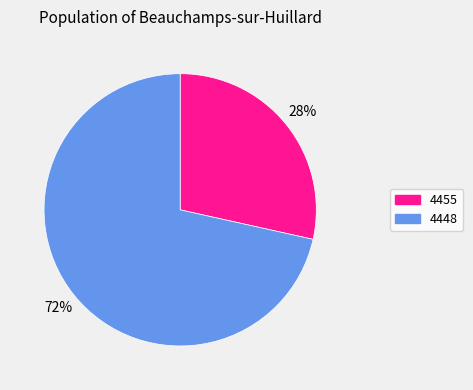

Does 4455 represent more than half of the total?

No